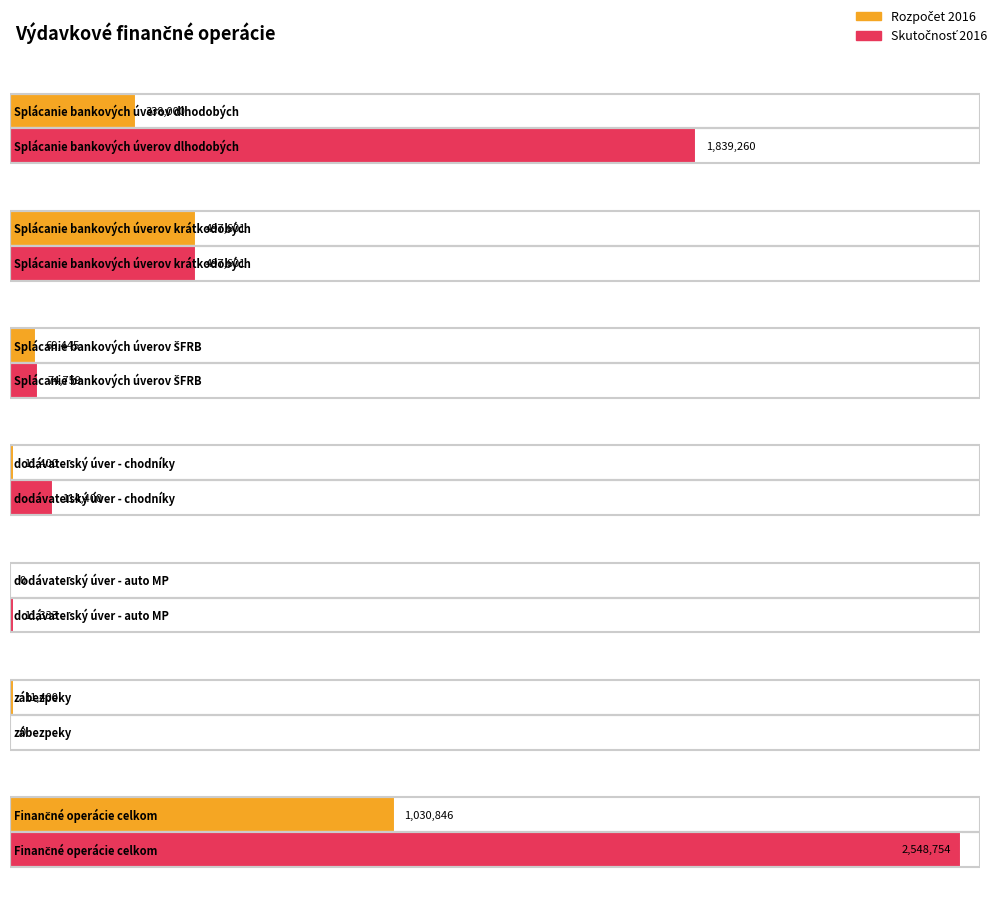

Which series has the widest spread of values?

Skutočnosť 2016